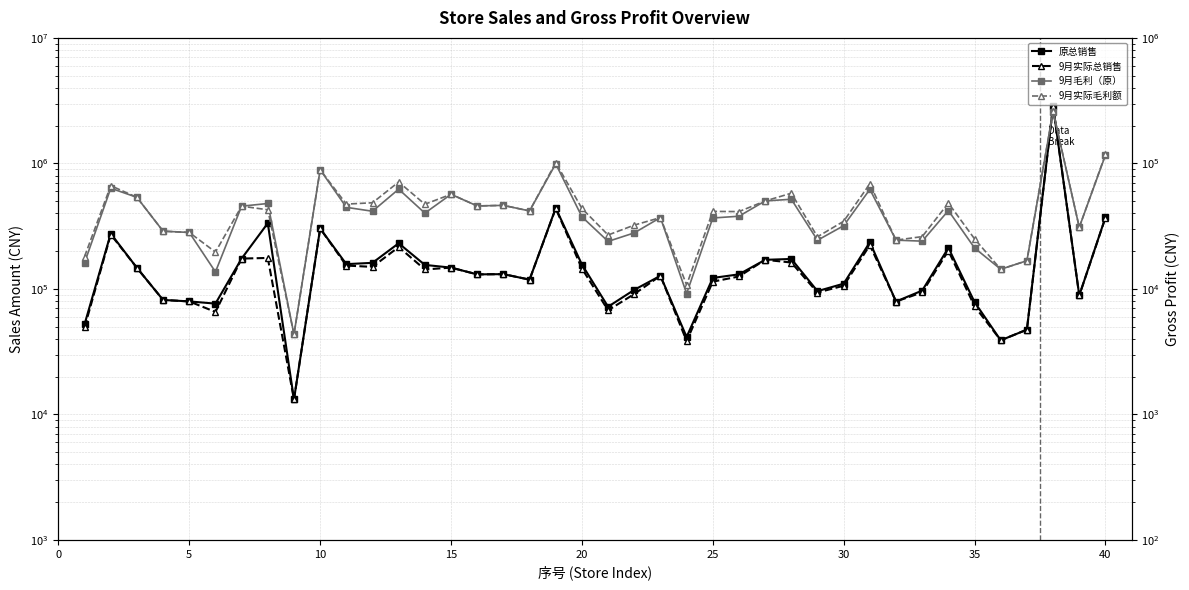

Reading left to right, transcribe all the data shown in this chart.

原总销售: 52265.2	275824.5	147144.9	81664.7	79483.6	76332.5	174418.7	333850.1	13162.5	302975.9	157495.3	161330.8	230897.8	155282.3	147784.9	130512.9	131103.8	118527.0	440904.3	156417.1	72099.7	98312.9	127241.9	41377.5	122236.6	130648.7	170458.6	173220.6	95973.4	110052.2	235491.0	79340.7	96991.3	212329.8	78491.7	38930.5	47348.0	2859092.2	88605.7	371404.1
9月实际总销售: 49385.2	271264.5	147144.9	81664.7	79483.6	65520.5	174418.7	176457.0	13162.5	302975.9	153415.3	149798.8	215645.8	142790.3	147784.9	130512.9	131103.8	118527.0	437544.3	145365.1	67539.7	91076.9	127241.9	38437.5	114214.6	125608.7	170458.6	162300.6	93573.4	105972.2	223123.0	79340.7	93871.3	201529.8	72731.7	38930.5	47348.0	2856692.2	88605.7	369004.1
9月毛利（原）: 16180.5	63414.9	53644.8	28829.8	28167.8	13659.5	45608.2	47912.7	4339.9	89105.0	44653.2	41562.1	62332.5	40161.2	56716.0	45816.8	46295.1	41801.2	99235.0	37548.1	23901.2	27949.7	36999.3	9180.8	36721.8	37933.5	50187.1	51797.7	24415.8	31873.0	62083.1	24465.0	24013.0	42088.8	21193.6	14337.9	16769.0	259009.4	30957.9	116352.8
9月实际毛利额: 18103.3	66461.0	53644.8	28829.8	28167.8	19657.5	45608.2	42704.4	4339.9	89105.0	47378.6	48566.0	71111.1	47272.2	56716.0	45816.8	46295.1	41801.2	101479.5	43762.2	26875.5	32239.2	36999.3	10756.1	41449.3	41300.2	50187.1	57860.7	26019.0	34590.5	68762.7	24465.0	26097.1	48289.9	25041.3	14337.9	16769.0	260612.6	30957.9	117956.0